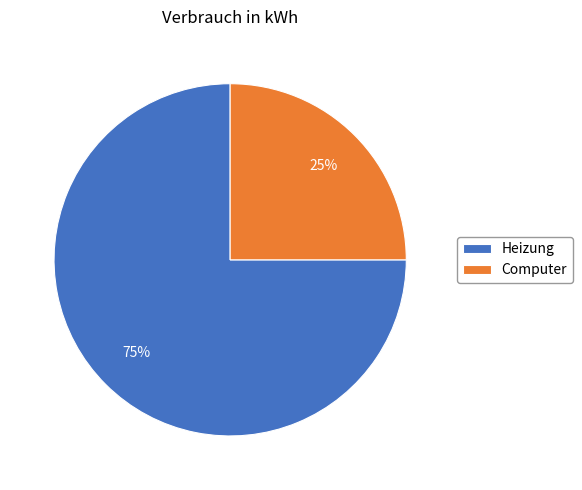

Does Heizung represent more than half of the total?

Yes